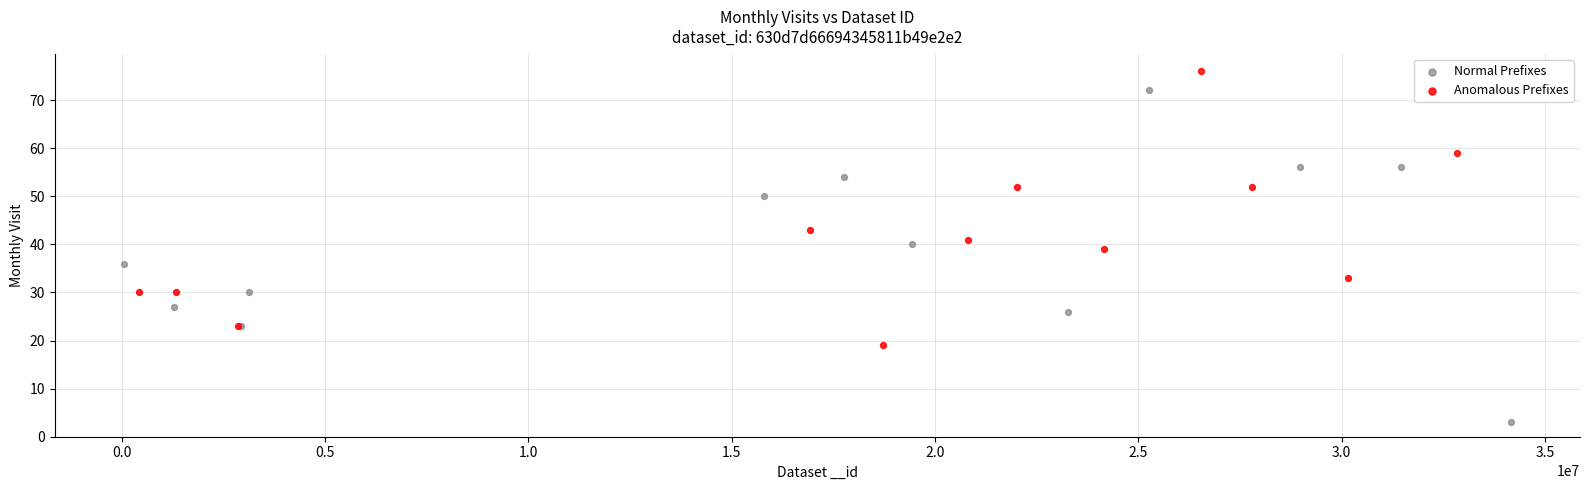

Which series reaches the maximum Y coordinate?

Anomalous Prefixes